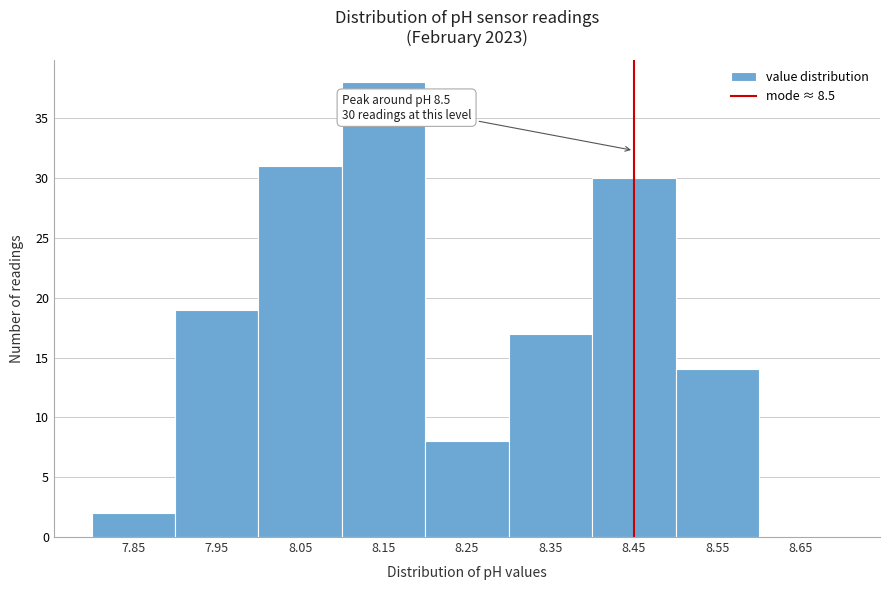

Reading left to right, extract all data points from this chart.

7.85=2	7.95=19	8.05=31	8.15=38	8.25=8	8.35=17	8.45=30	8.55=14	8.65=0